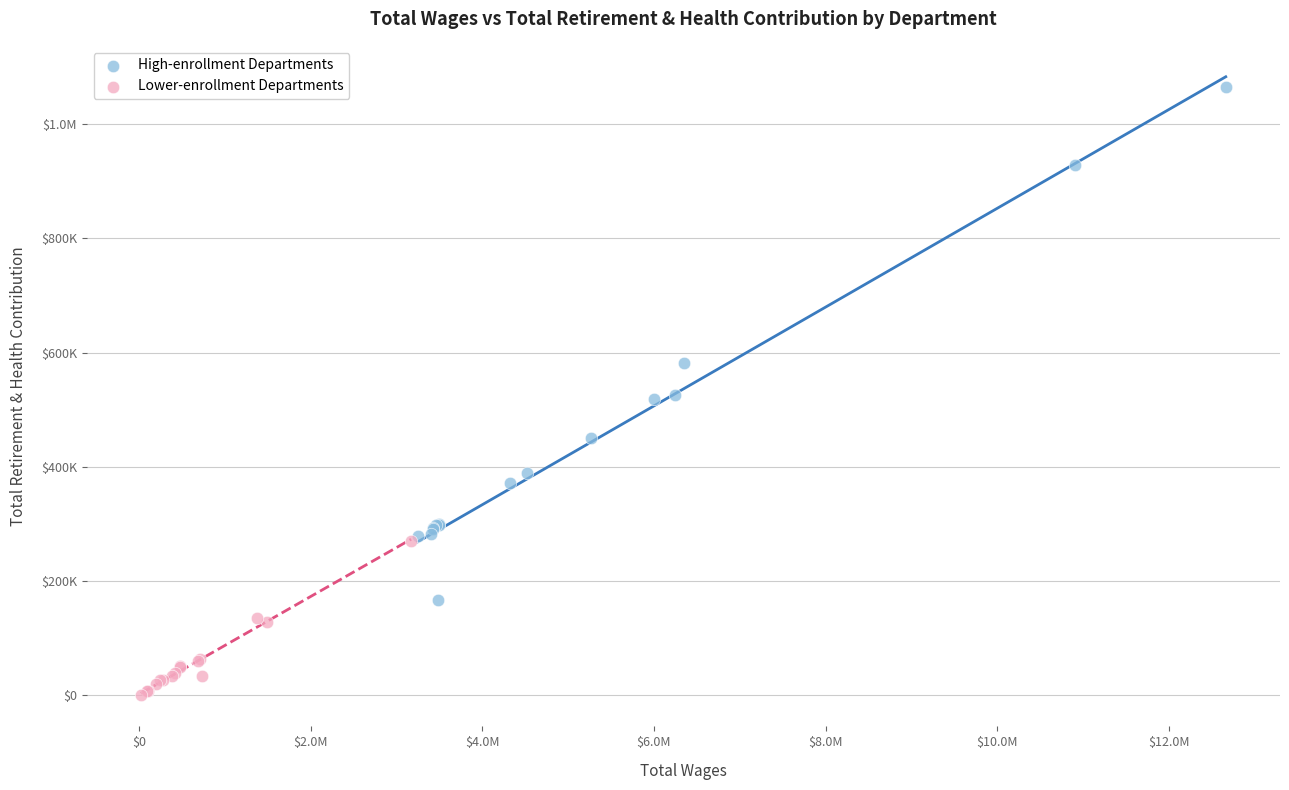

What are all the series names shown in the legend?

High-enrollment Departments, Lower-enrollment Departments